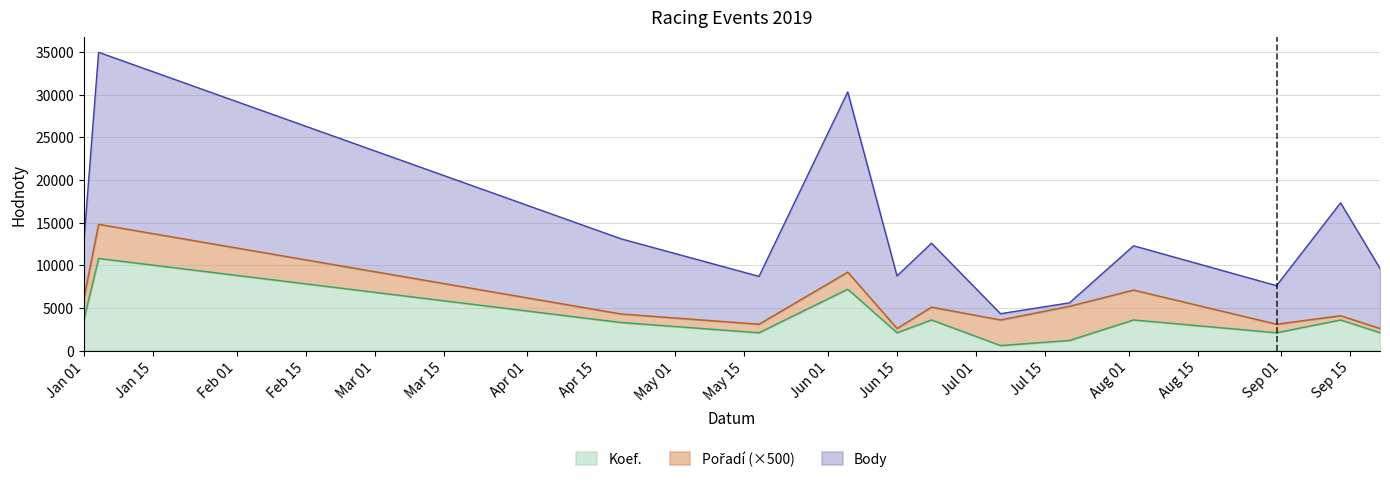

What is the minimum value for Body?

404